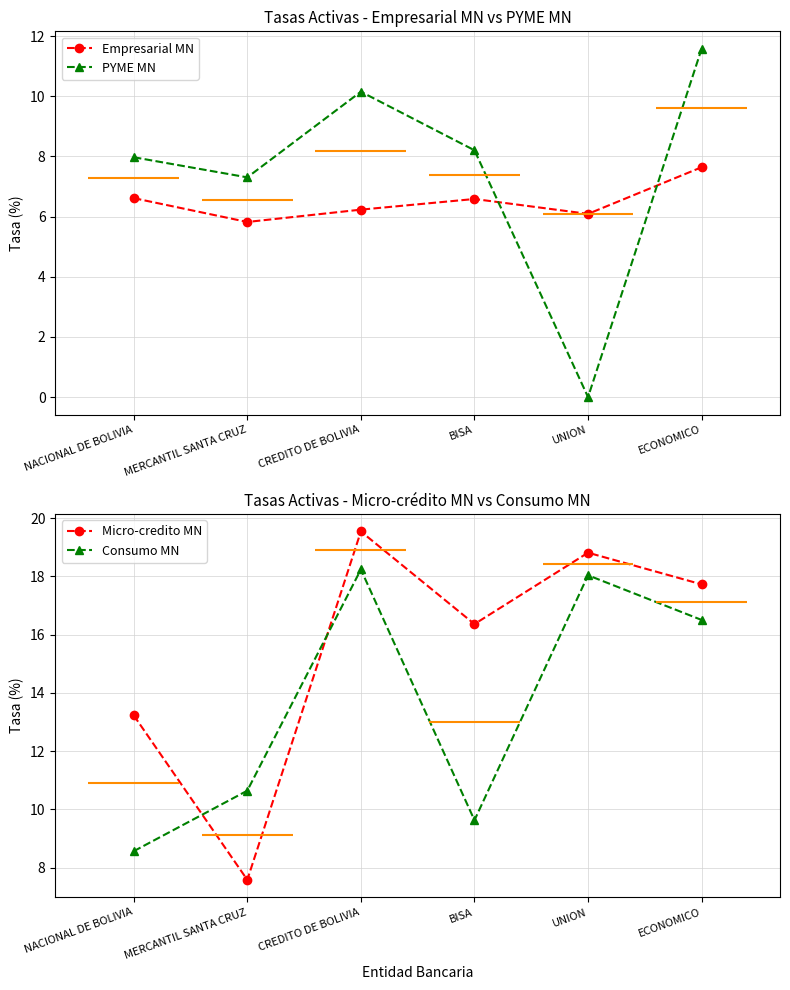

At which category does Consumo MN reach its first local peak?

CREDITO DE BOLIVIA